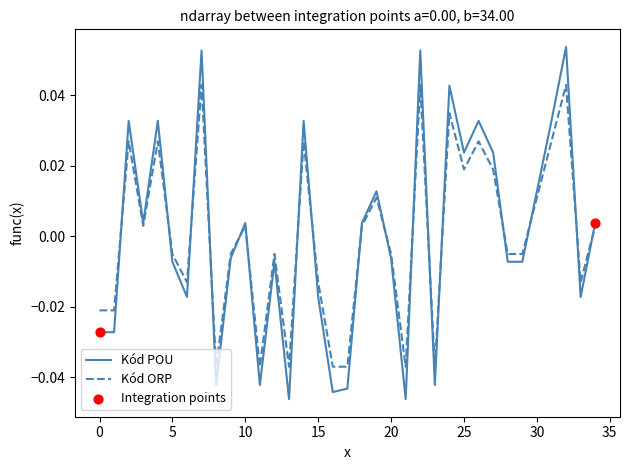

How many lines are shown in the chart?

2